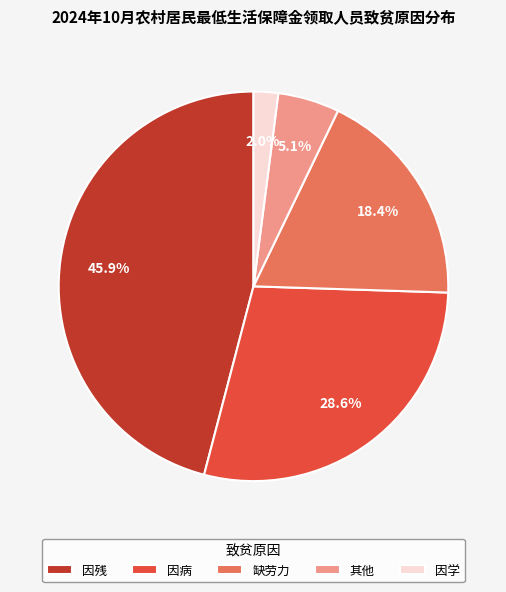

What percentage is NOT represented by 其他?

94.9%